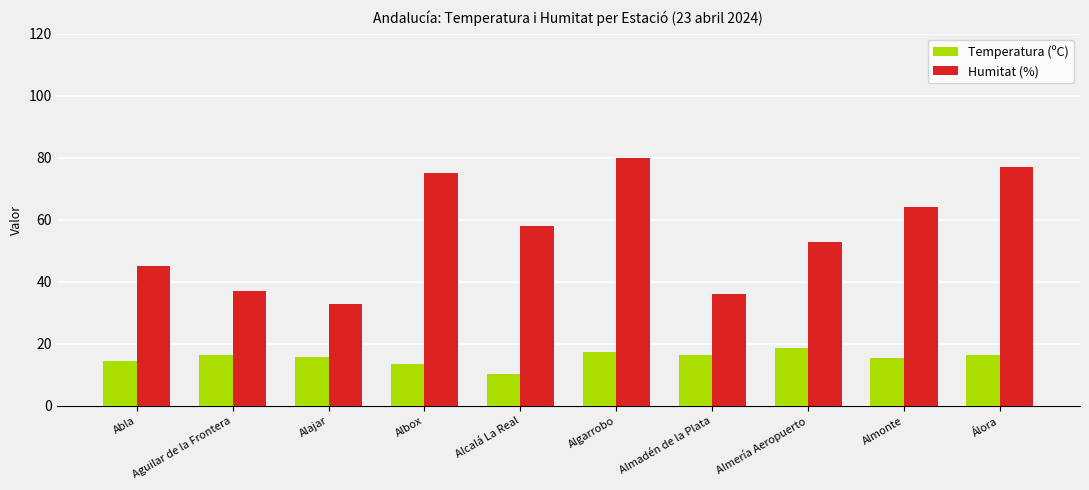

Which series has the widest spread of values?

Humitat (%)